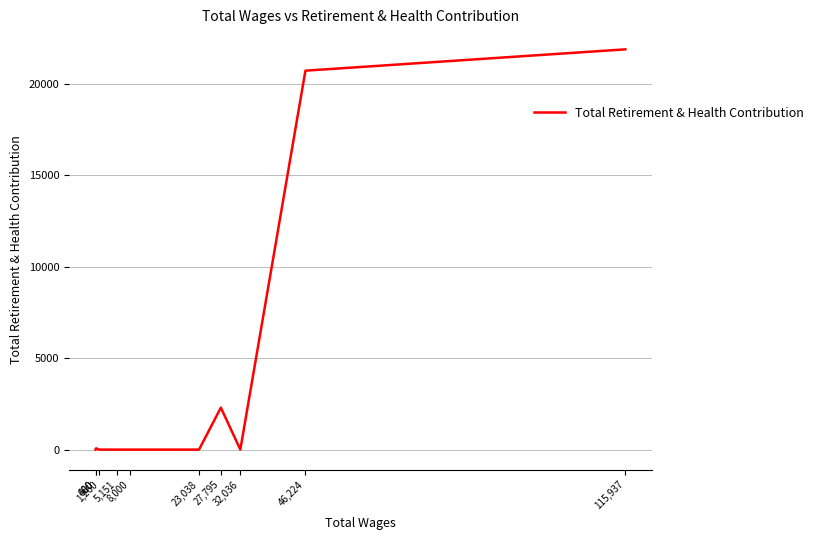

What is the maximum value shown in the chart?

21885